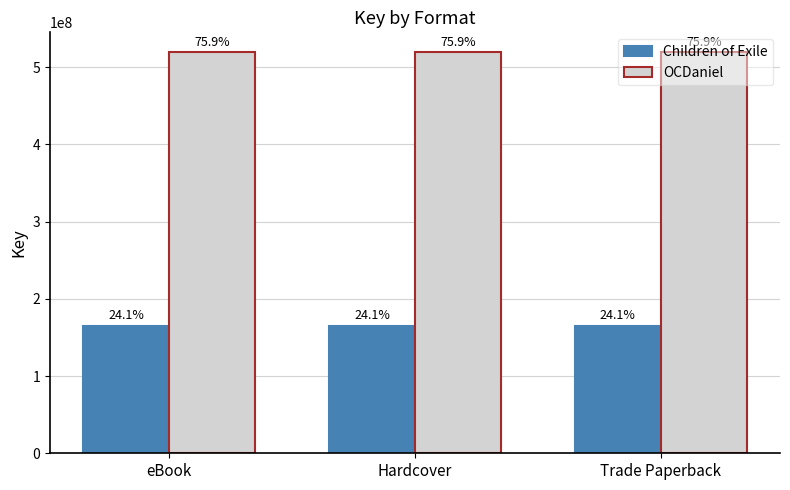

What are all the series names shown in the legend?

Children of Exile, OCDaniel